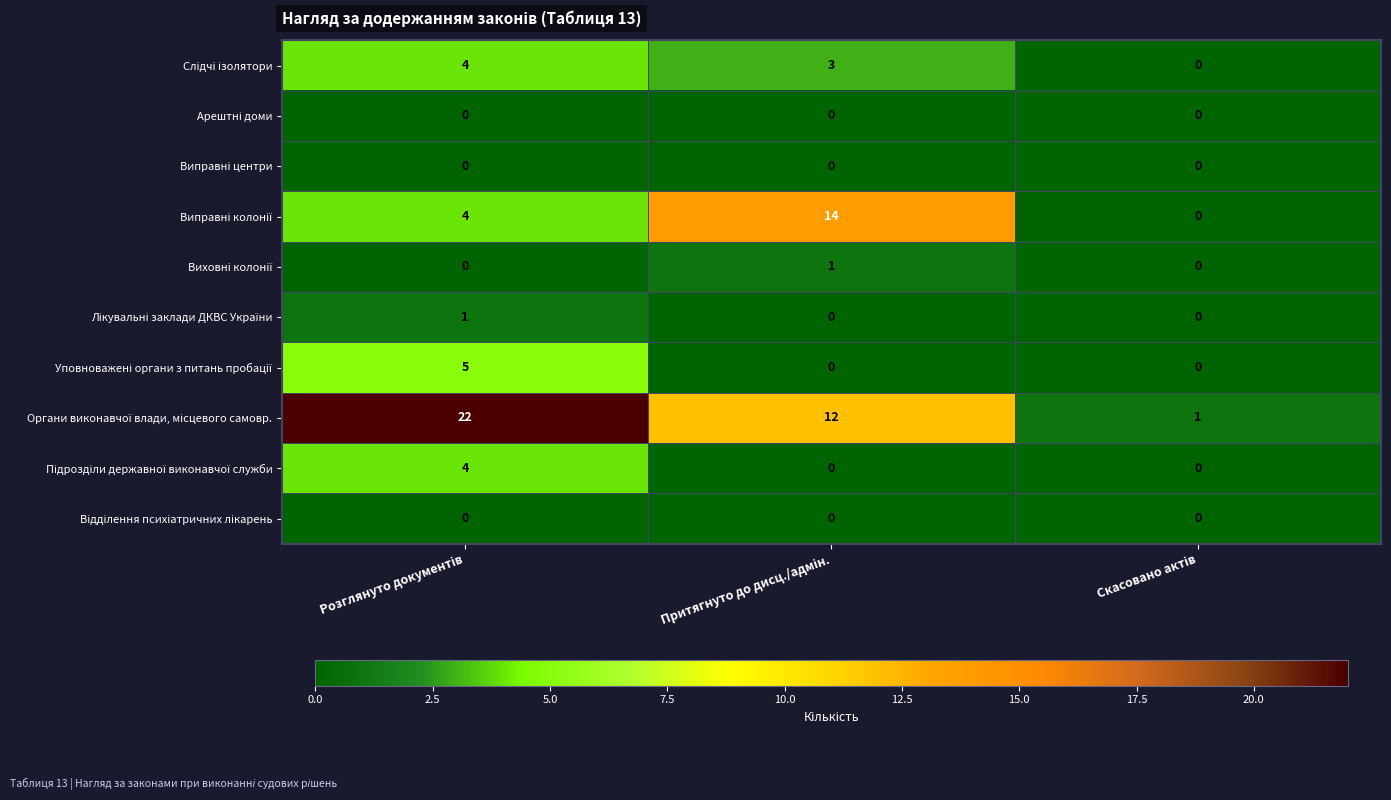

What is the maximum value shown in the chart?

22